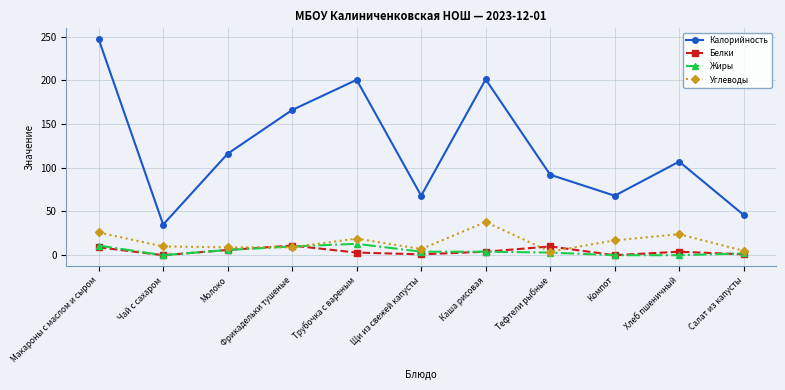

How many lines are shown in the chart?

4